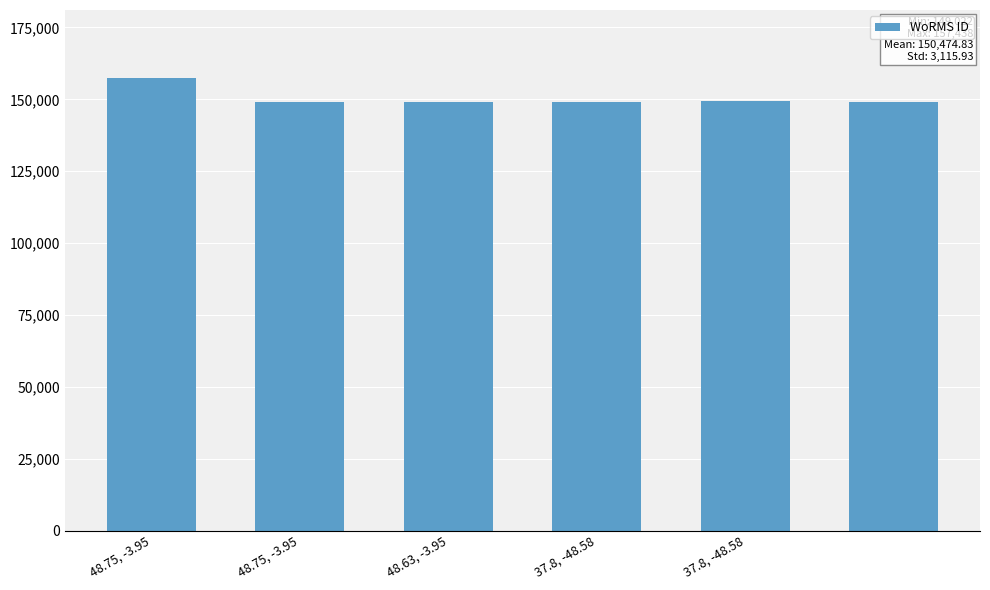

Count the number of data series in this chart.

1